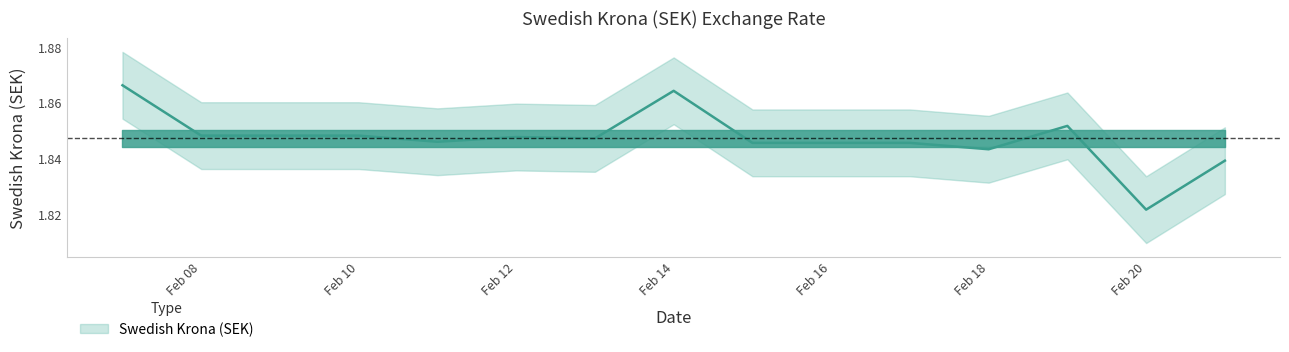

True or false: the data shows 1.8 at 2019-02-13.

True